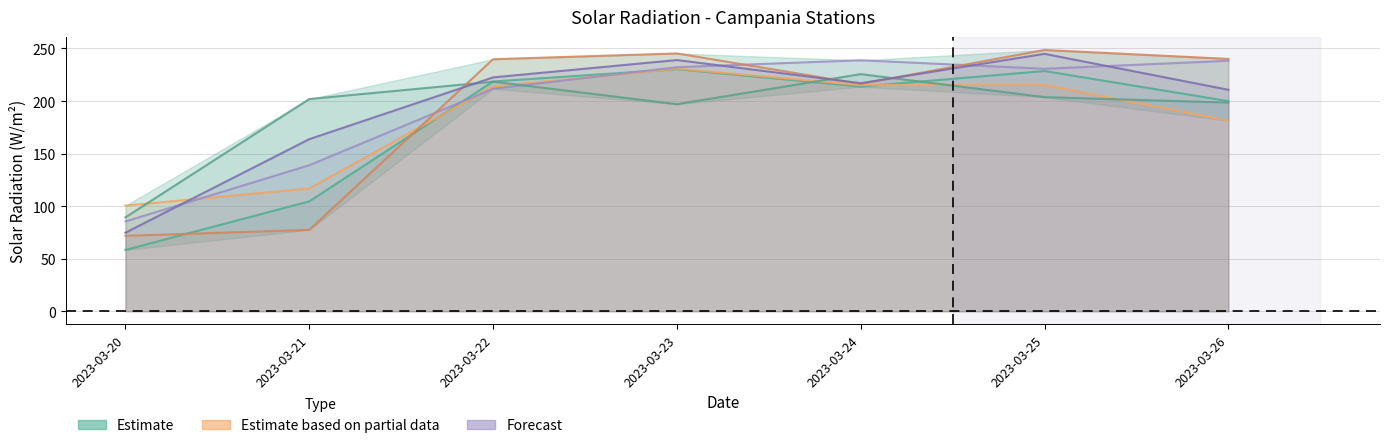

How many interior local valleys does the Boscotrecase series have?

1